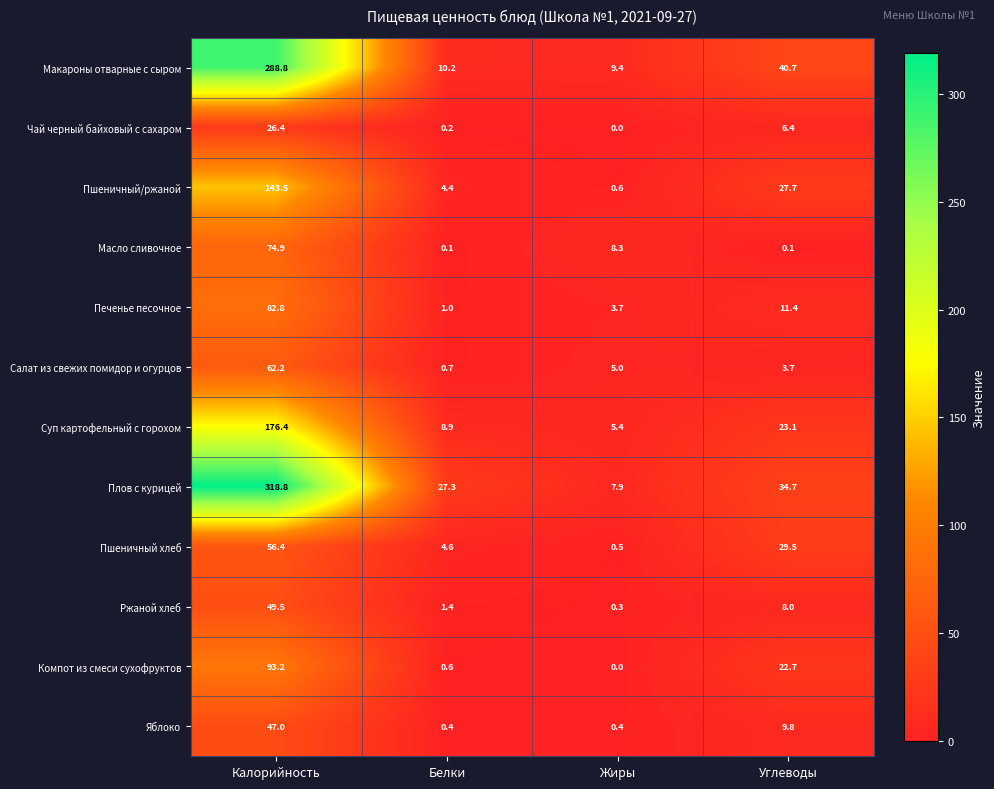

What is the average value of the Суп картофельный с горохом series?

53.5